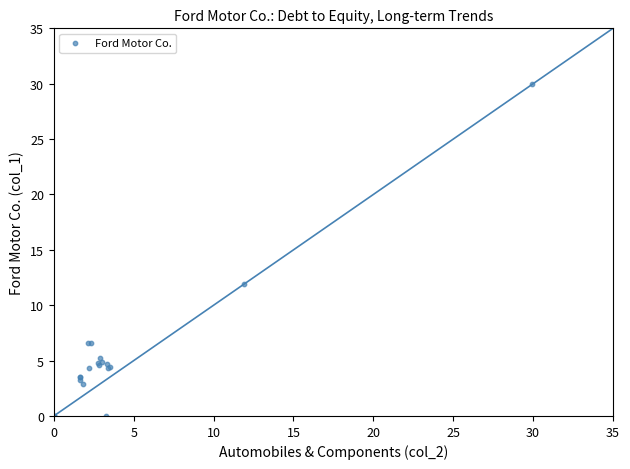

What Y value in the scatter plot is closest to 14?

11.9